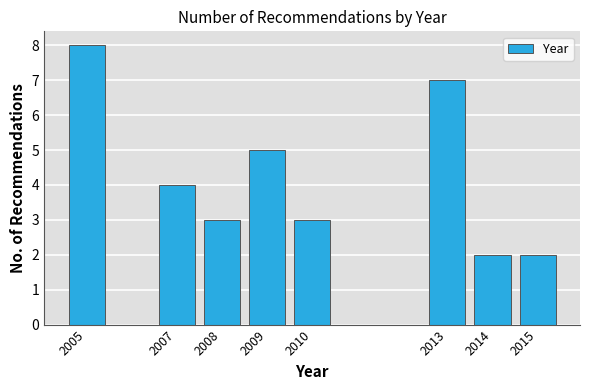

Reading left to right, list all the values displayed in this chart.

2005=8	2007=4	2008=3	2009=5	2010=3	2013=7	2014=2	2015=2